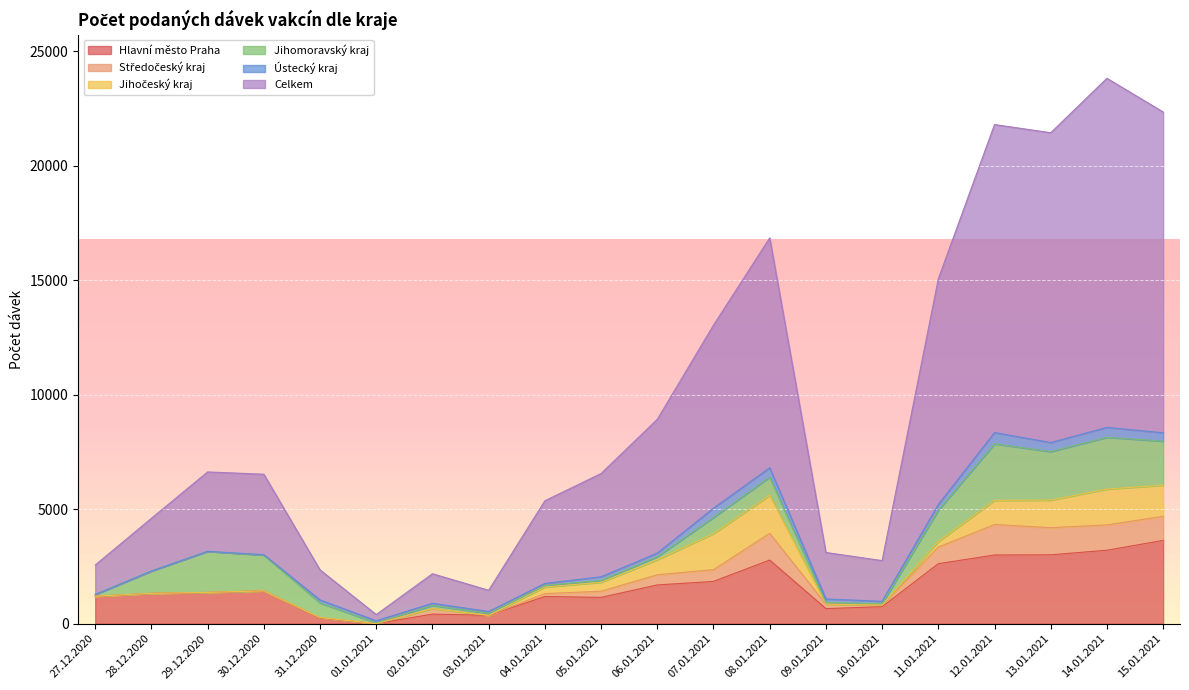

Where is the first local maximum for Hlavní město Praha?

30.12.2020